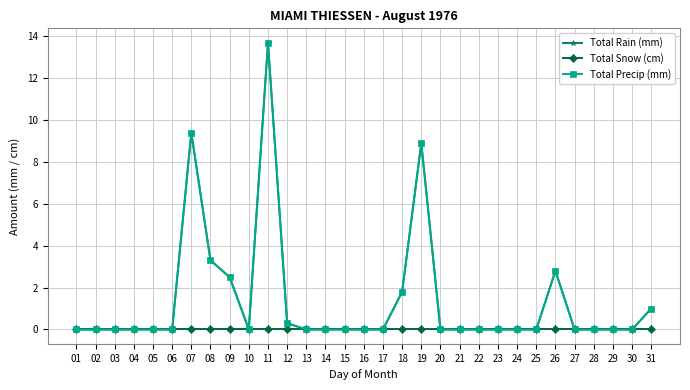

Reading right to left, what are all the values shown in this chart?

Total Rain (mm): 31=1.0	30=0.0	29=0.0	28=0.0	27=0.0	26=2.8	25=0.0	24=0.0	23=0.0	22=0.0	21=0.0	20=0.0	19=8.9	18=1.8	17=0.0	16=0.0	15=0.0	14=0.0	13=0.0	12=0.3	11=13.7	10=0.0	09=2.5	08=3.3	07=9.4	06=0.0	05=0.0	04=0.0	03=0.0	02=0.0	01=0.0
Total Snow (cm): 31=0.0	30=0.0	29=0.0	28=0.0	27=0.0	26=0.0	25=0.0	24=0.0	23=0.0	22=0.0	21=0.0	20=0.0	19=0.0	18=0.0	17=0.0	16=0.0	15=0.0	14=0.0	13=0.0	12=0.0	11=0.0	10=0.0	09=0.0	08=0.0	07=0.0	06=0.0	05=0.0	04=0.0	03=0.0	02=0.0	01=0.0
Total Precip (mm): 31=1.0	30=0.0	29=0.0	28=0.0	27=0.0	26=2.8	25=0.0	24=0.0	23=0.0	22=0.0	21=0.0	20=0.0	19=8.9	18=1.8	17=0.0	16=0.0	15=0.0	14=0.0	13=0.0	12=0.3	11=13.7	10=0.0	09=2.5	08=3.3	07=9.4	06=0.0	05=0.0	04=0.0	03=0.0	02=0.0	01=0.0